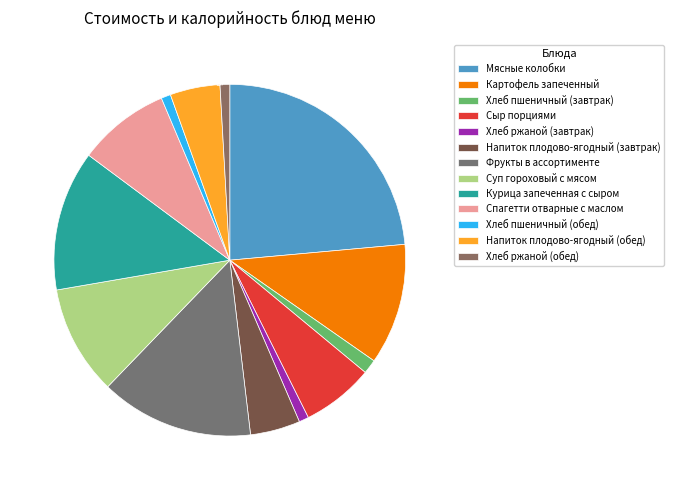

Does Курица запеченная с сыром represent more than half of the total?

No